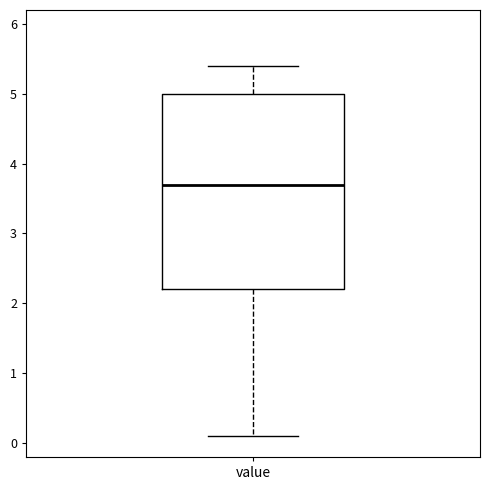

Read this box plot against the y-axis: the position of the median line, the range covered by the box, and the ends of both whiskers. The values are not printed on the chart, so give them approximately, as read against the axis.

median 3.7, box 2.2 to 5.0, whiskers 0.1 to 5.4